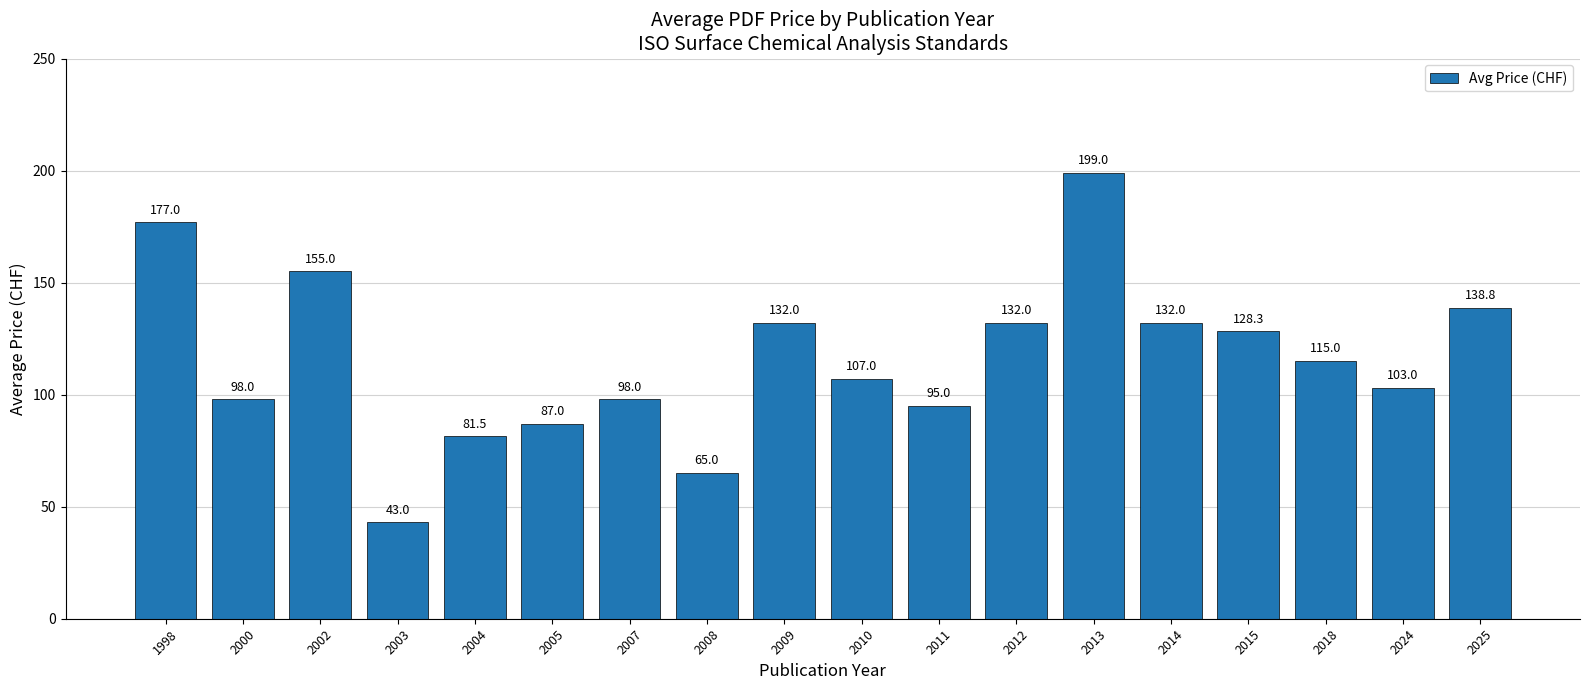

What is the ratio of the value at 2024 to the value at 2013?

0.5